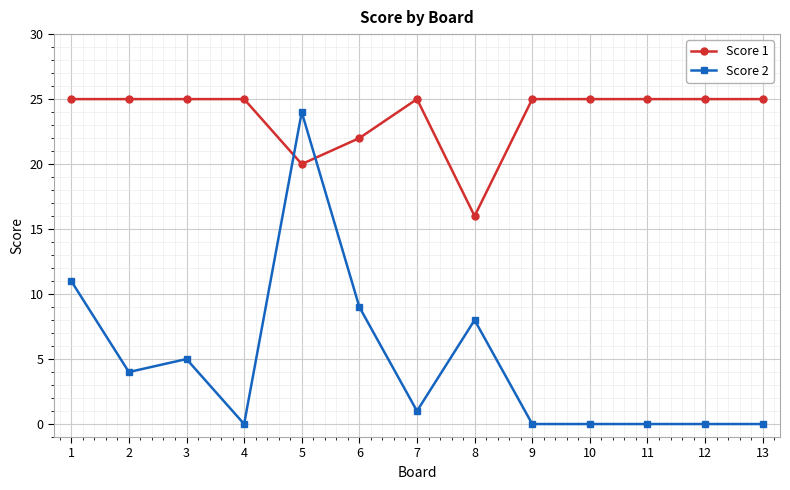

Which series has the largest total across all categories?

Score 1